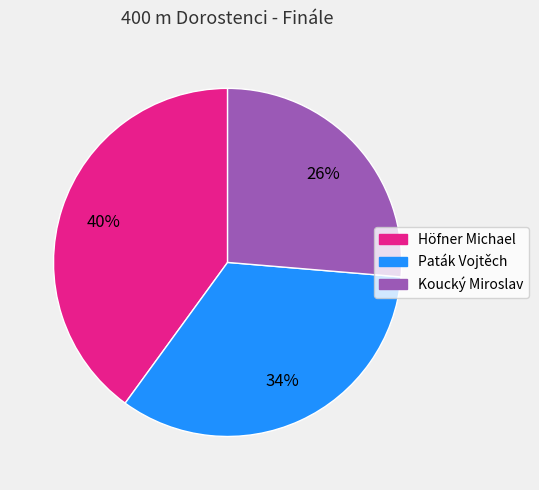

Which category has the biggest portion of the pie?

Höfner Michael